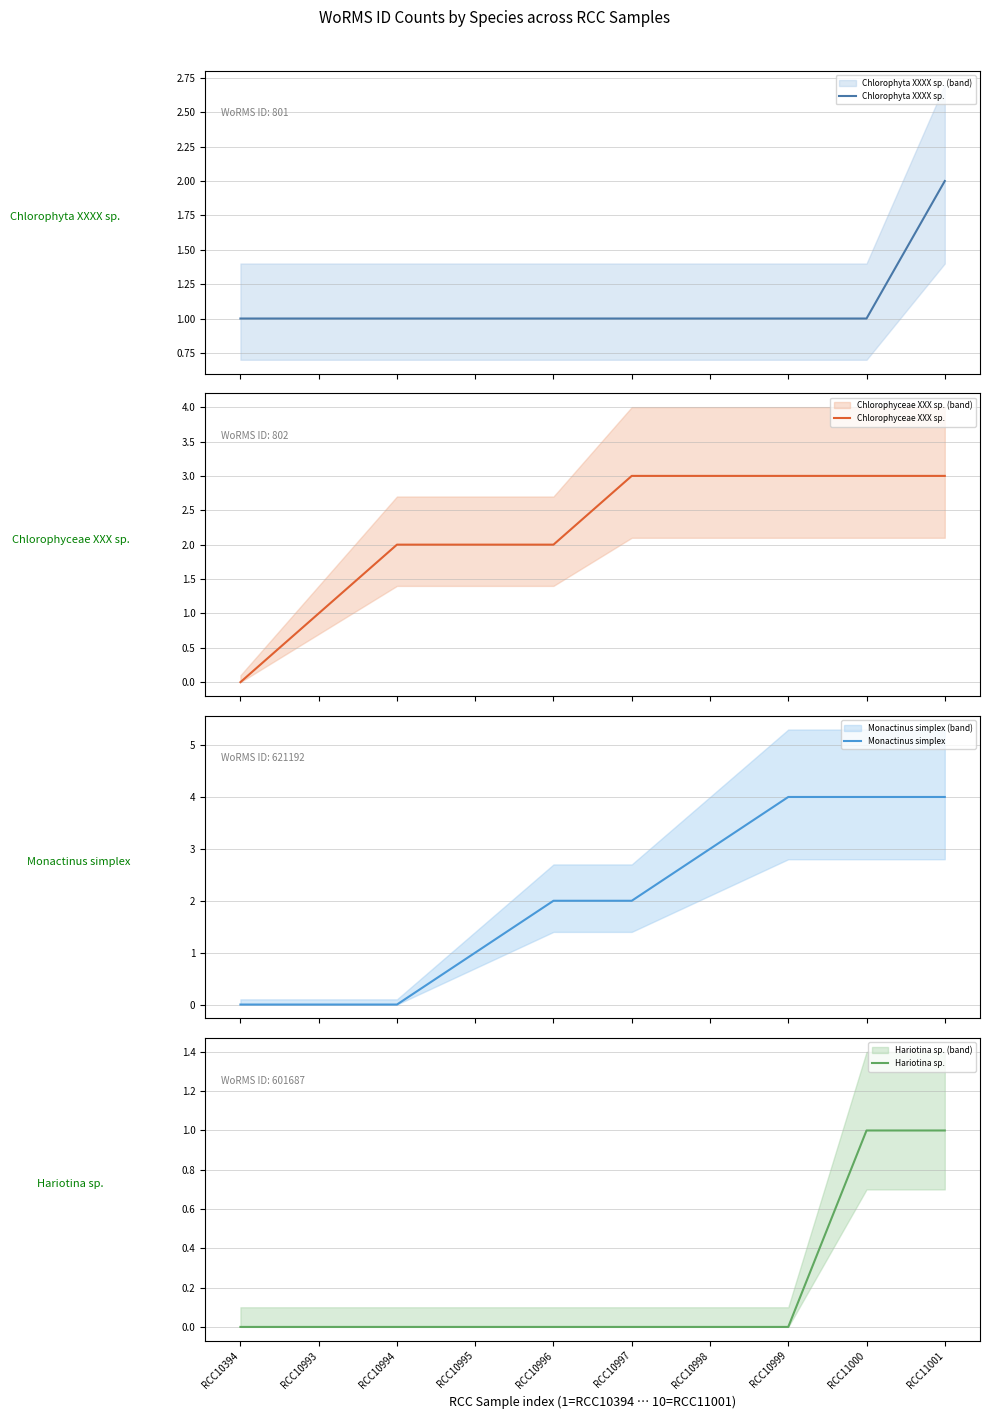

What is the maximum value for Monactinus simplex?

4